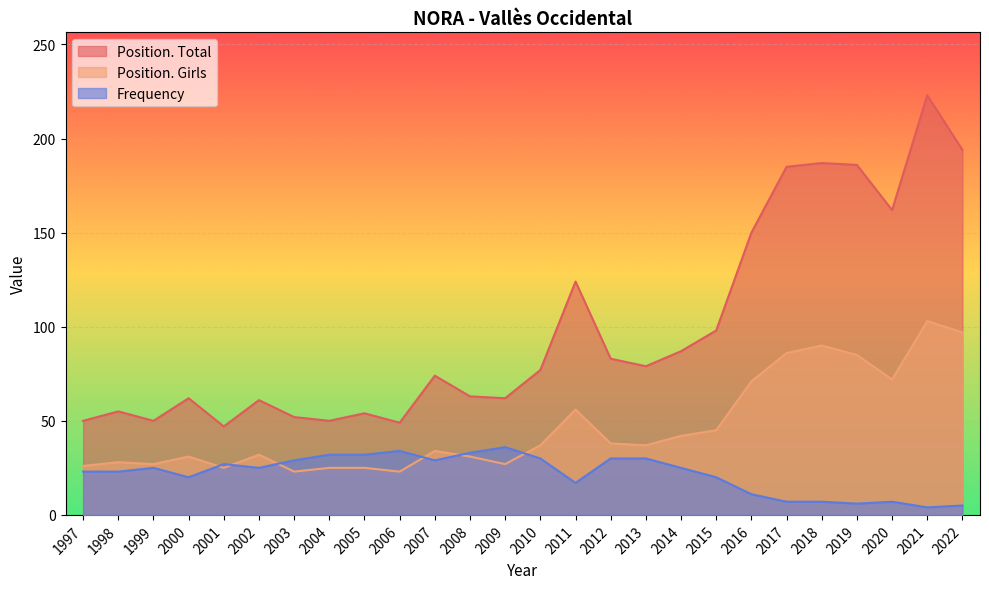

Rank the series by their maximum value, from lowest to highest.

Frequency, Position. Girls, Position. Total